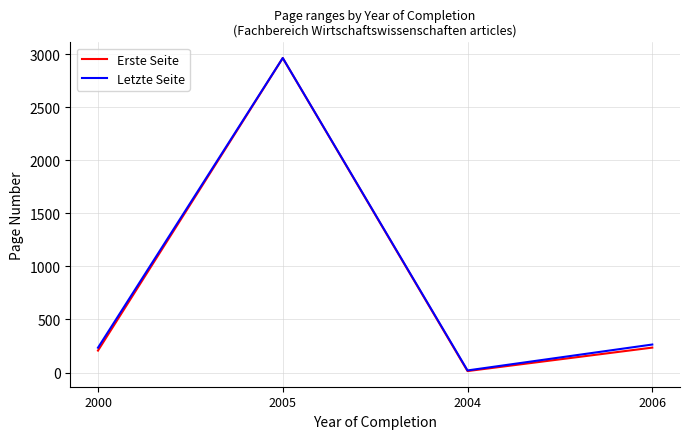

At which category does Erste Seite reach its first local valley?

2004